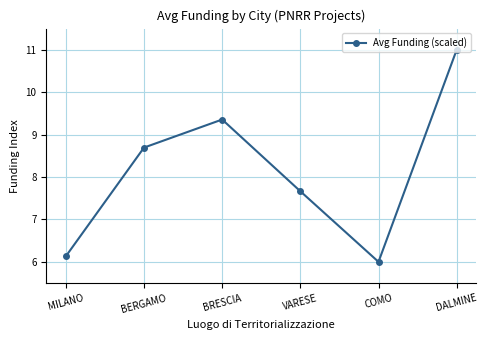

What is the ratio of the value at VARESE to the value at DALMINE?

0.7